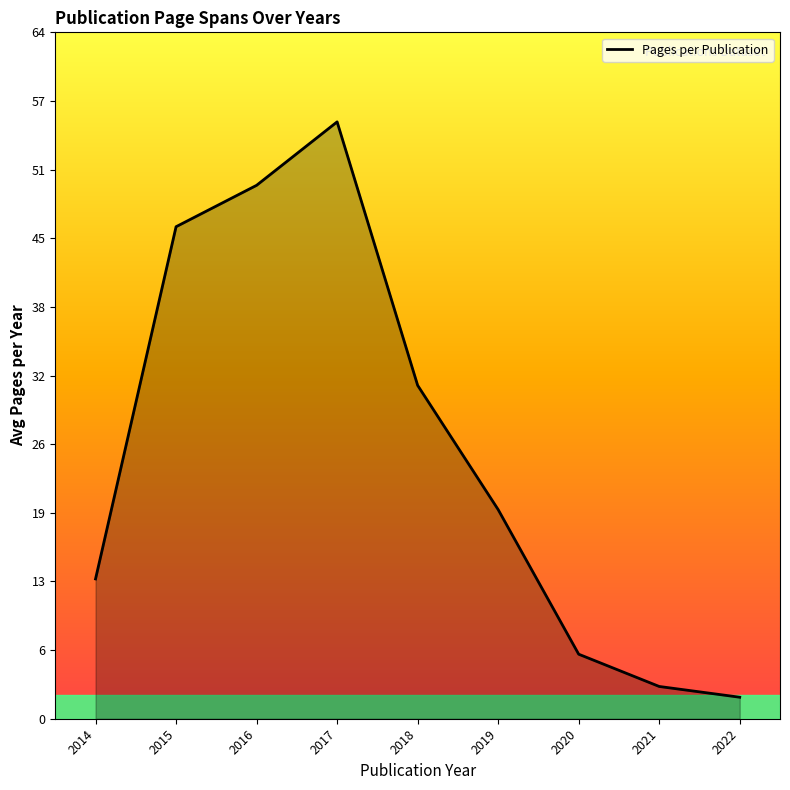

Between 2022 and 2019, which is larger?

2019